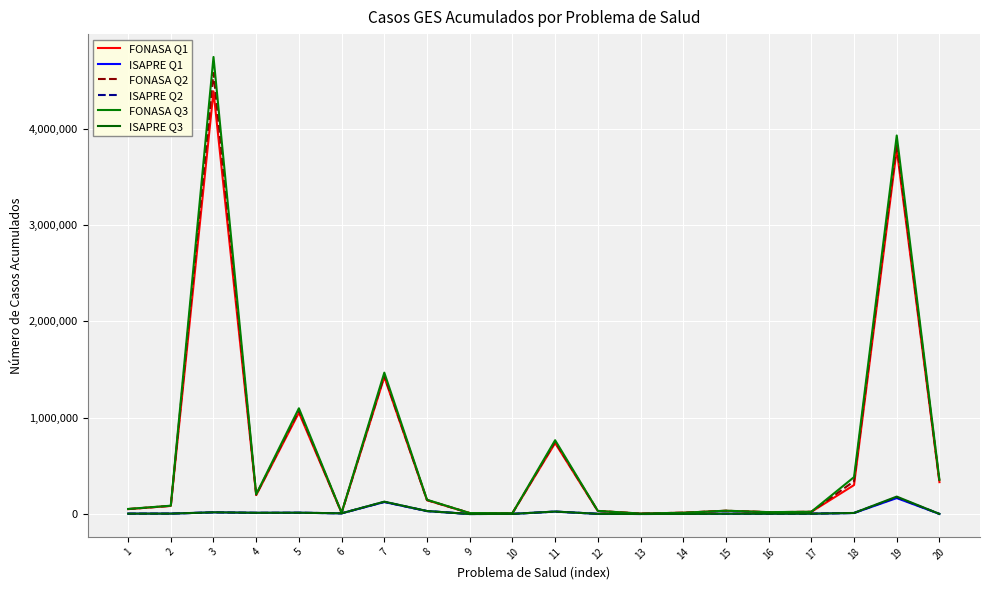

What is the difference between the second highest and second lowest values in the FONASA Q1 series?

3774558